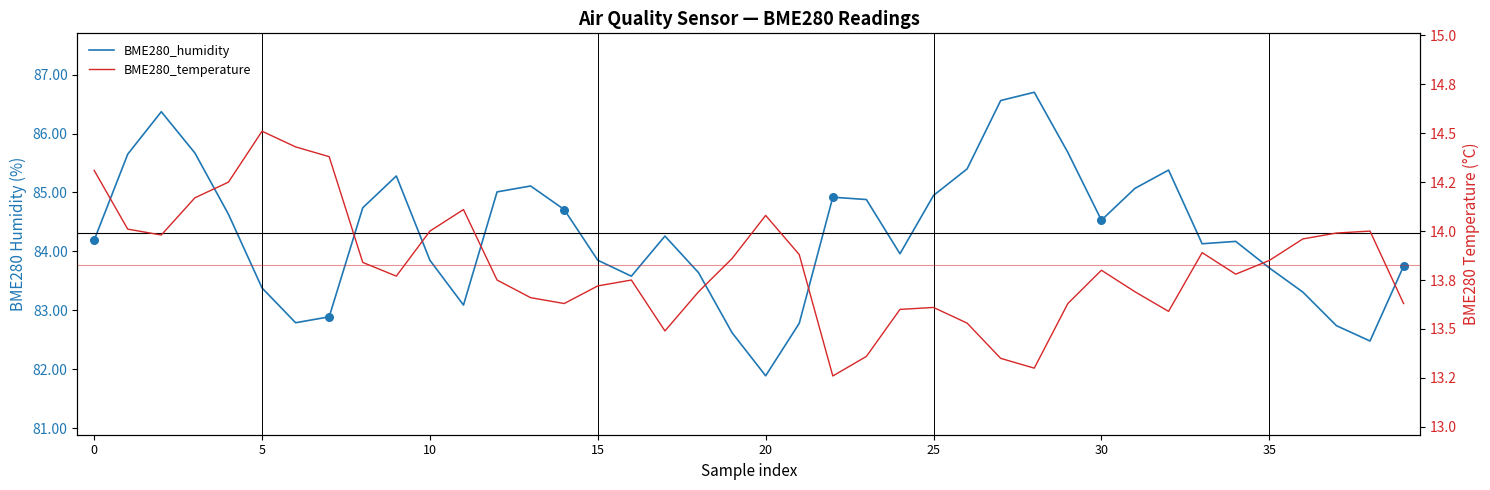

What are all the series names shown in the legend?

BME280_humidity, BME280_temperature